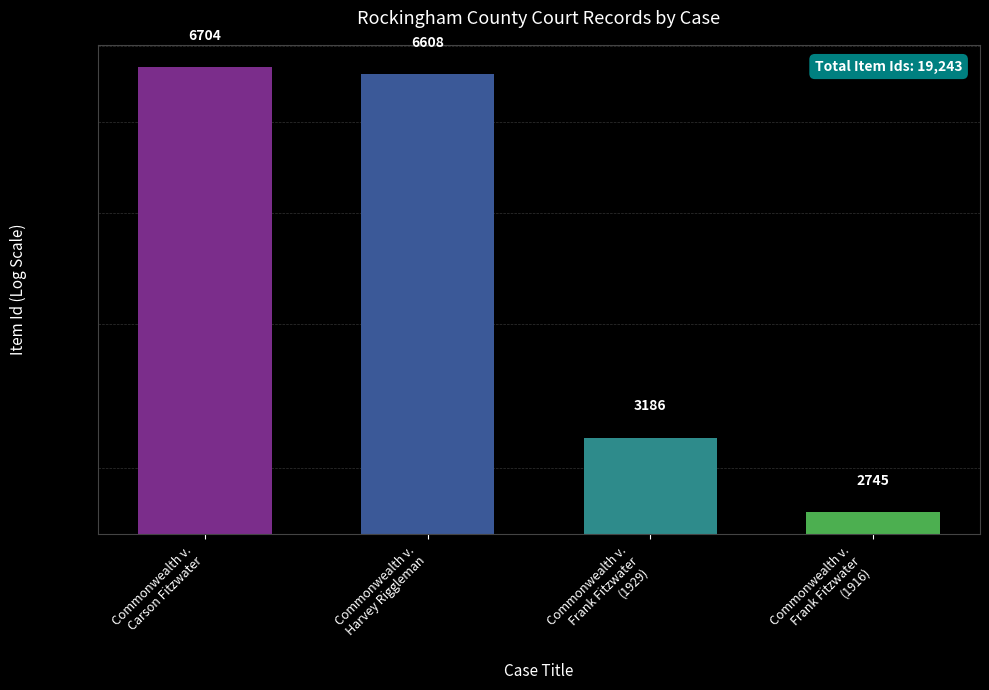

Reading right to left, extract all data points from this chart.

Commonwealth v.
Frank Fitzwater
(1916)=2745	Commonwealth v.
Frank Fitzwater
(1929)=3186	Commonwealth v.
Harvey Riggleman=6608	Commonwealth v.
Carson Fitzwater=6704